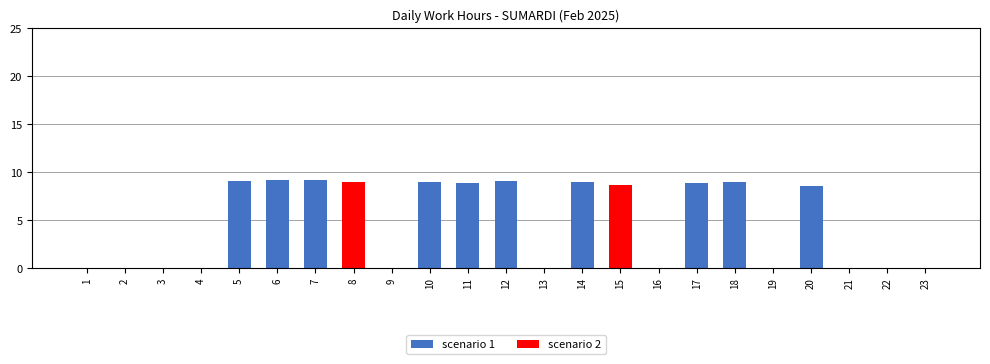

List the series in order of their peak value, highest first.

scenario 1, scenario 2